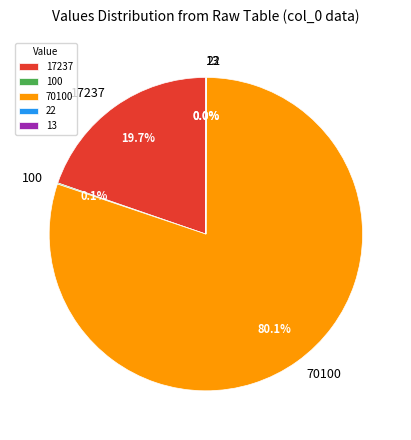

Does any single category account for the majority?

Yes